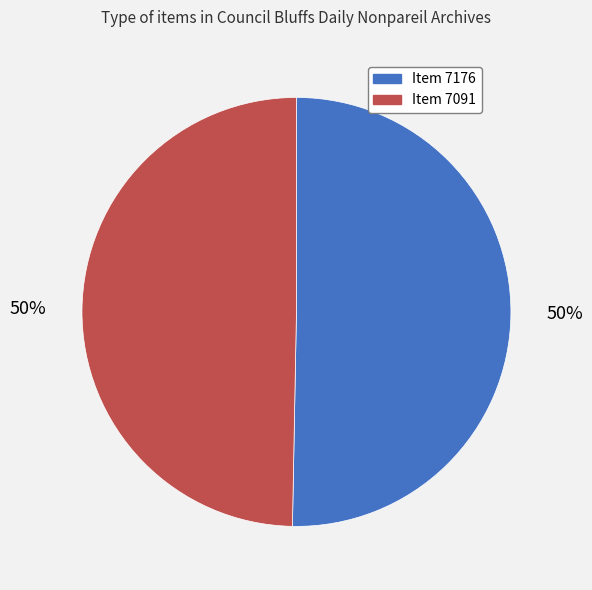

Approximately how many times larger is the value at Item 7176 compared to Item 7091?

1.0